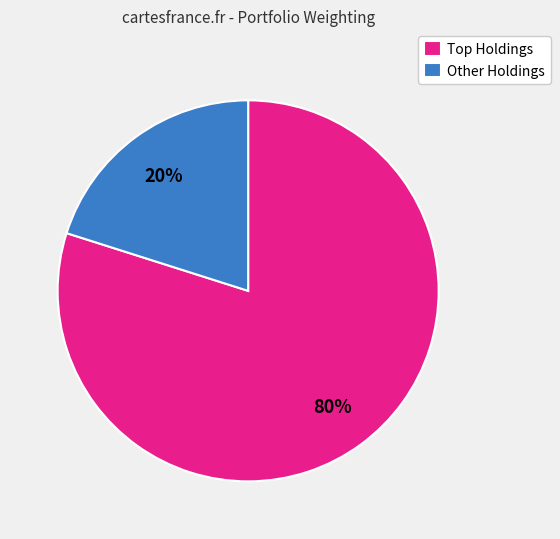

To the nearest percent, what is the difference between the largest and smallest slice percentages?

60%